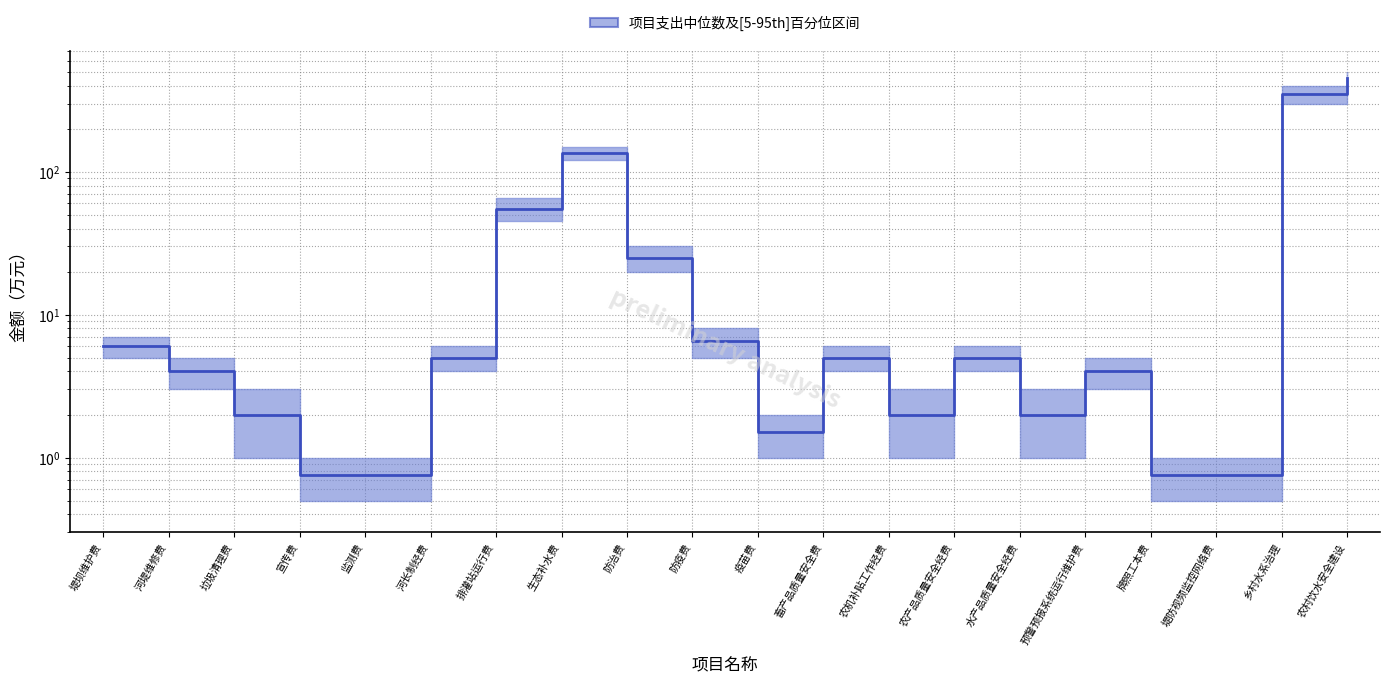

What is the change in value from 排灌站运行费 to 农机补贴工作经费?

-53.0